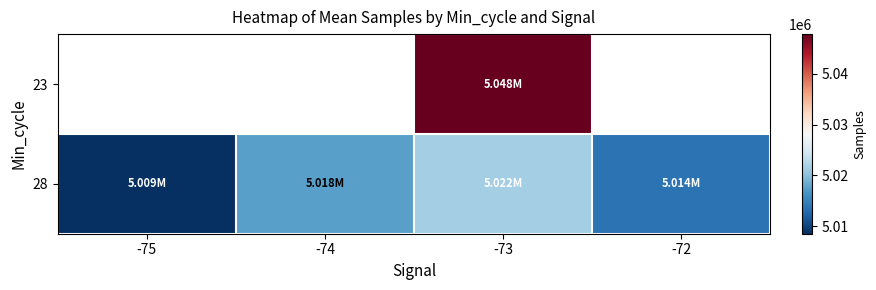

Between -74 and -73, which is larger?

-73